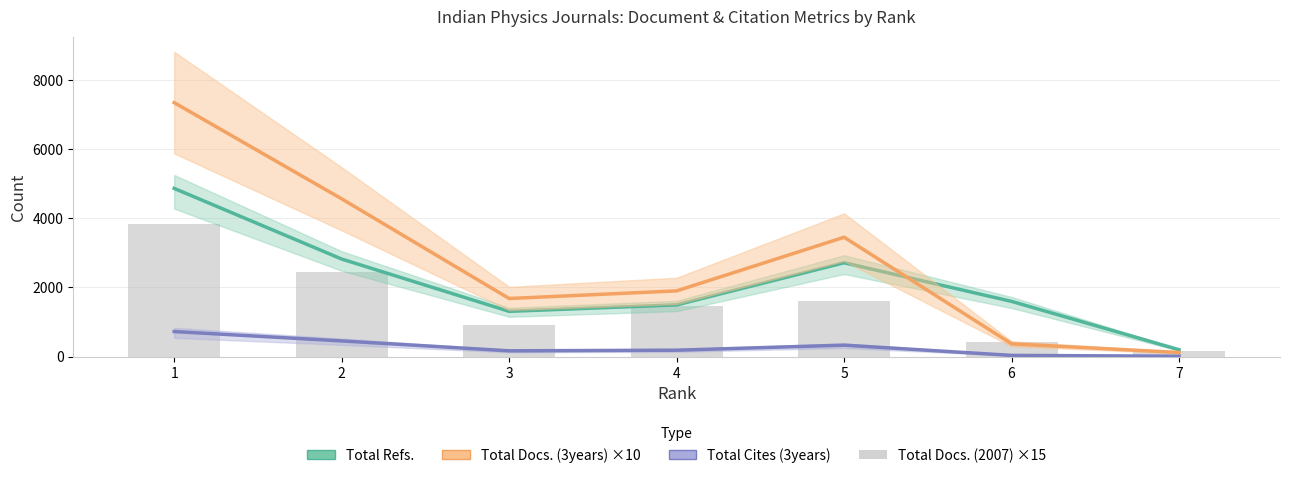

The value of Total Refs. at 6 is 911. True or false?

False